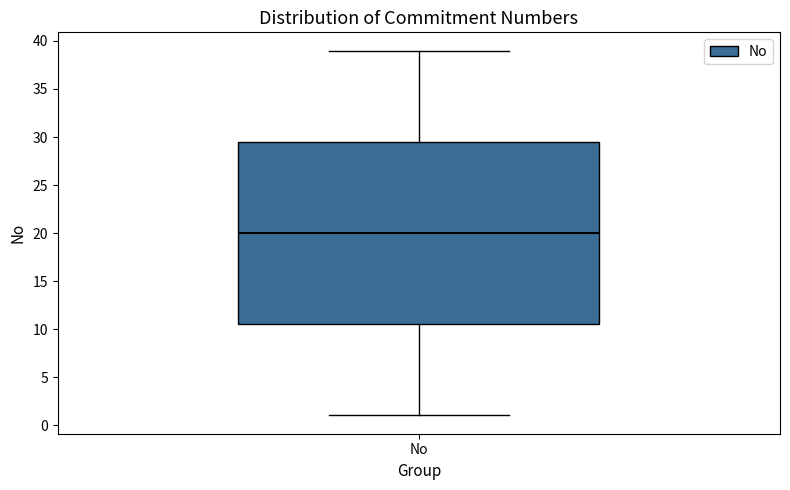

Transcribe this box plot: give where the median line is, the range the box spans, and where the two whiskers end, as read against the y-axis. The values are not printed on the chart, so give them approximately, as read against the axis.

median 20.0, box 10.5 to 29.5, whiskers 1.0 to 39.0